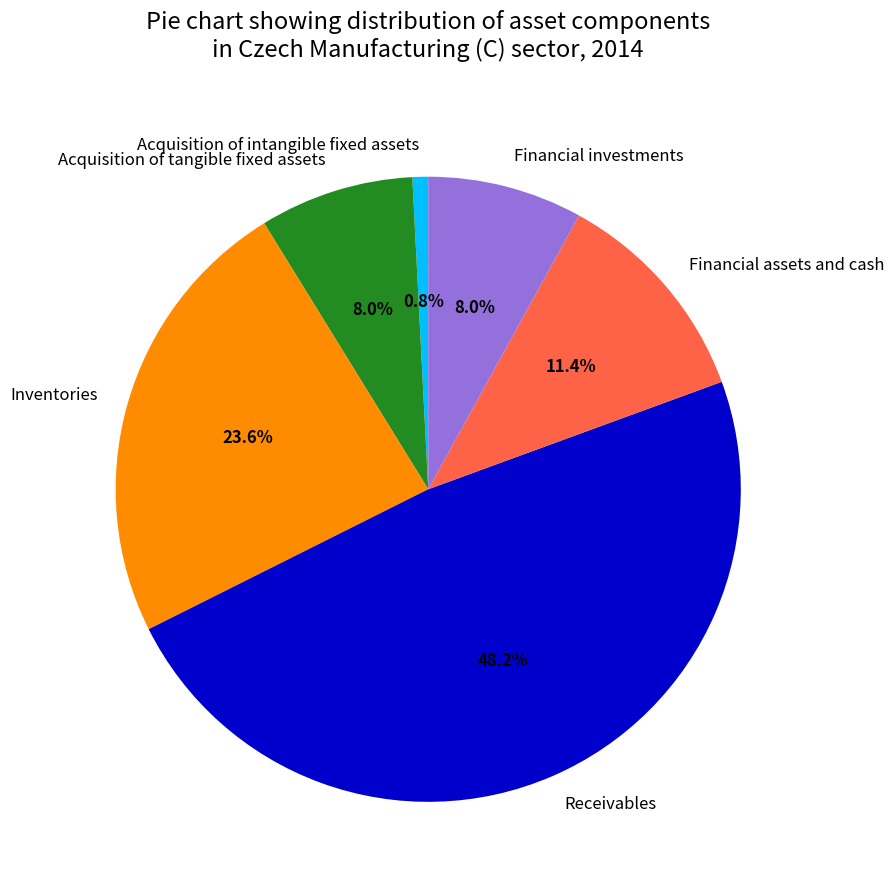

Does any single category account for the majority?

No